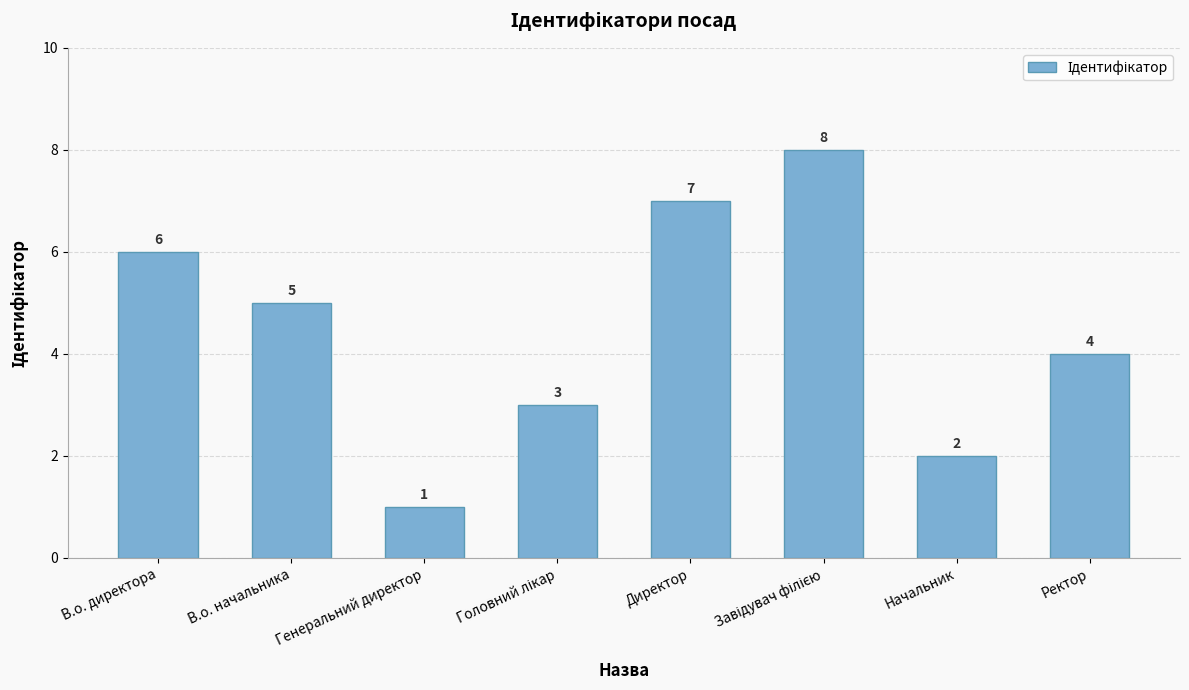

Count the values in the range 3 to 7.

5